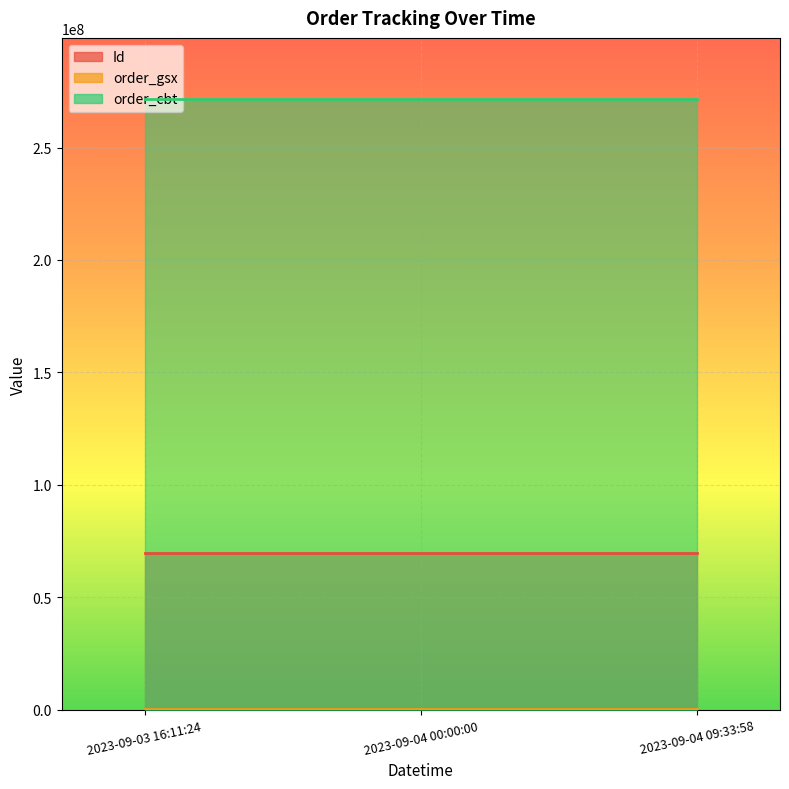

What is the greatest value displayed?

271583112